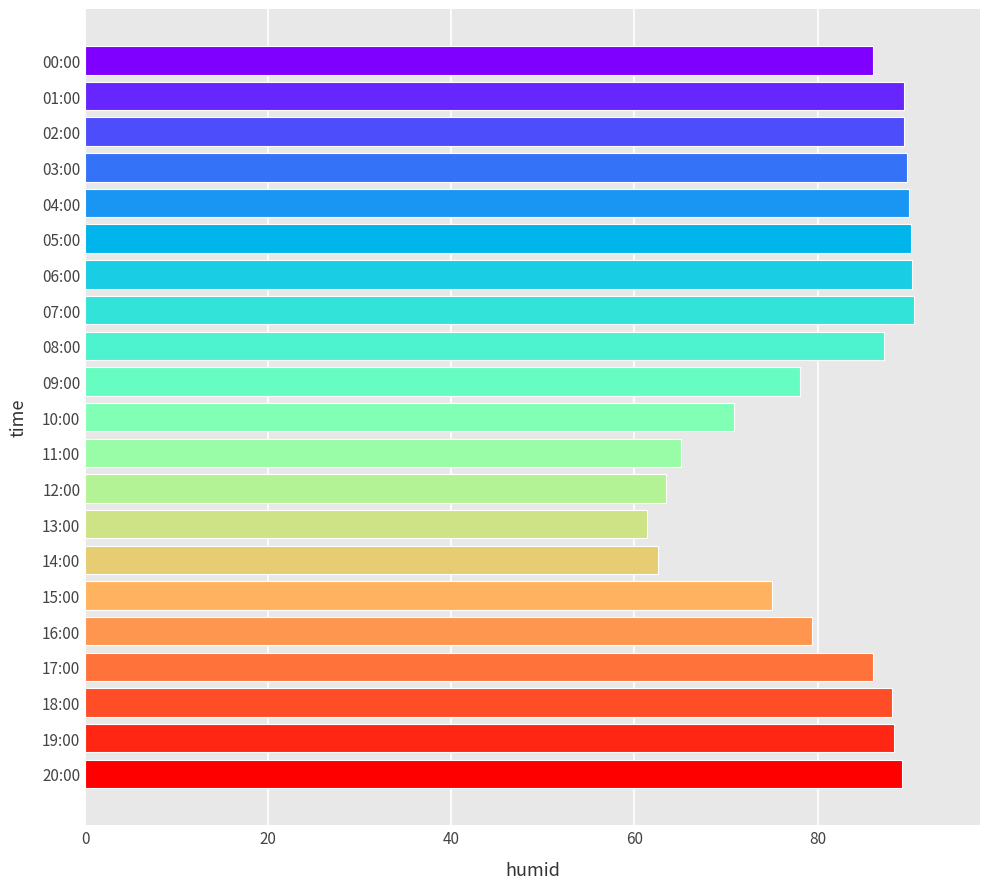

What is the average value?

81.5